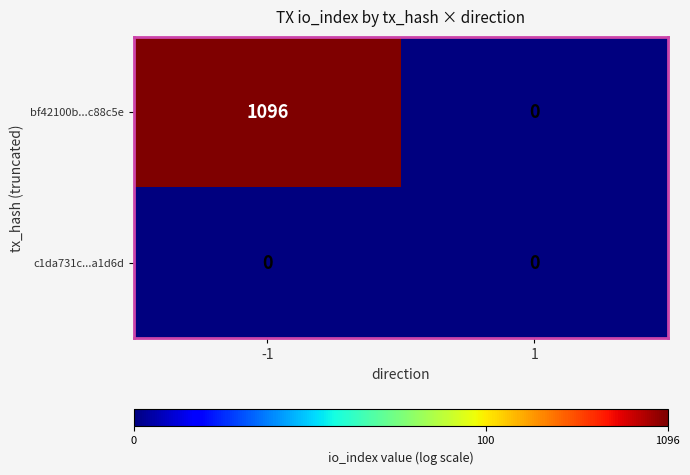

List the series in order of their peak value, highest first.

bf42100b...c88c5e, c1da731c...a1d6d